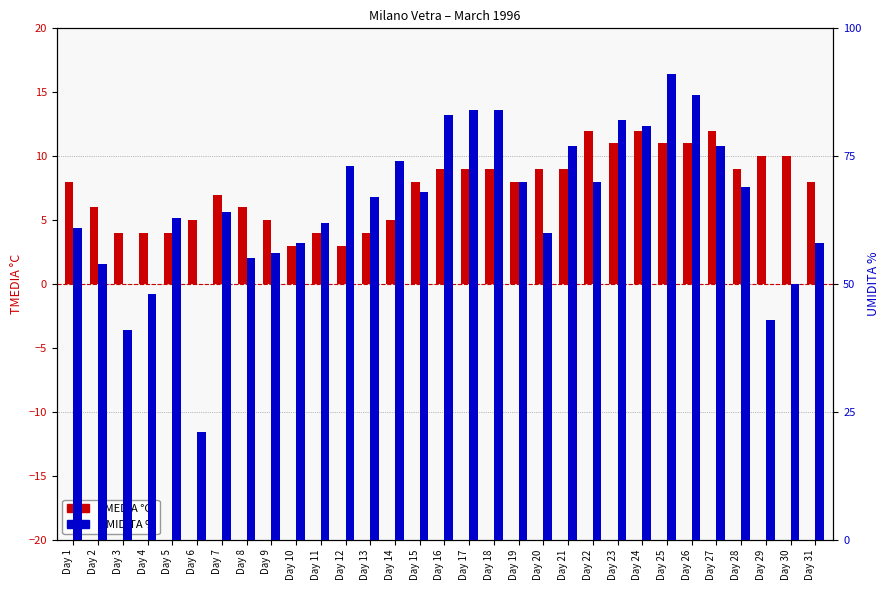

Reading left to right, transcribe all the data shown in this chart.

TMEDIA °C: 8	6	4	4	4	5	7	6	5	3	4	3	4	5	8	9	9	9	8	9	9	12	11	12	11	11	12	9	10	10	8
UMIDITA %: 61	54	41	48	63	21	64	55	56	58	62	73	67	74	68	83	84	84	70	60	77	70	82	81	91	87	77	69	43	50	58